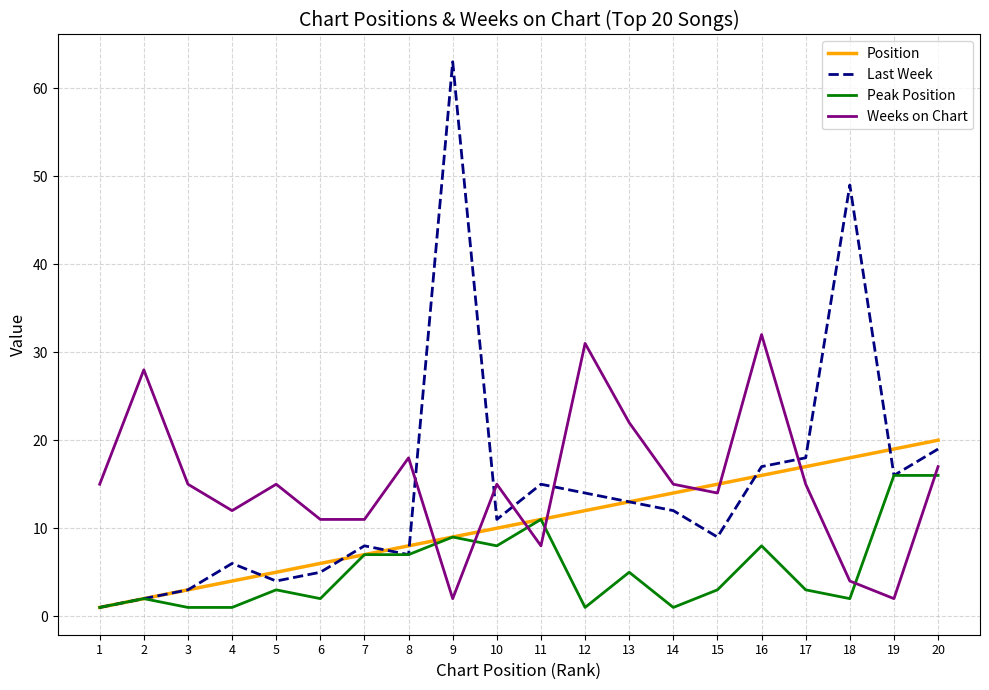

Between 11 and 13, which series saw the biggest shift?

Weeks on Chart